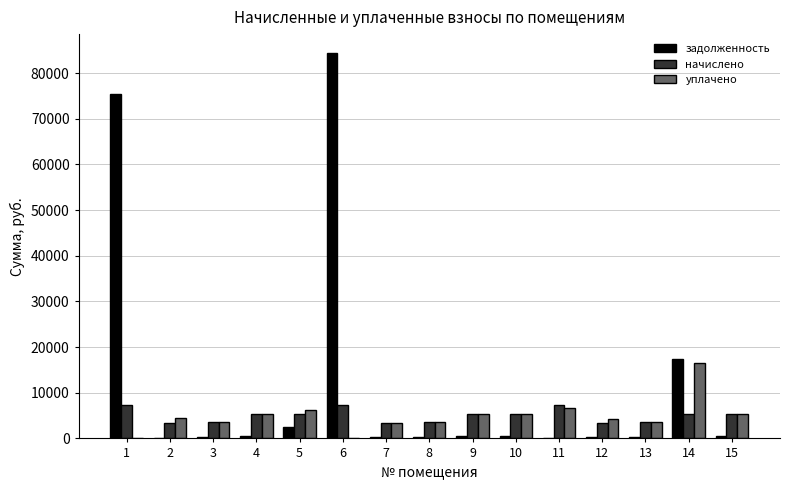

Is the value of начислено at 7 greater than the value of задолженность at 3?

Yes